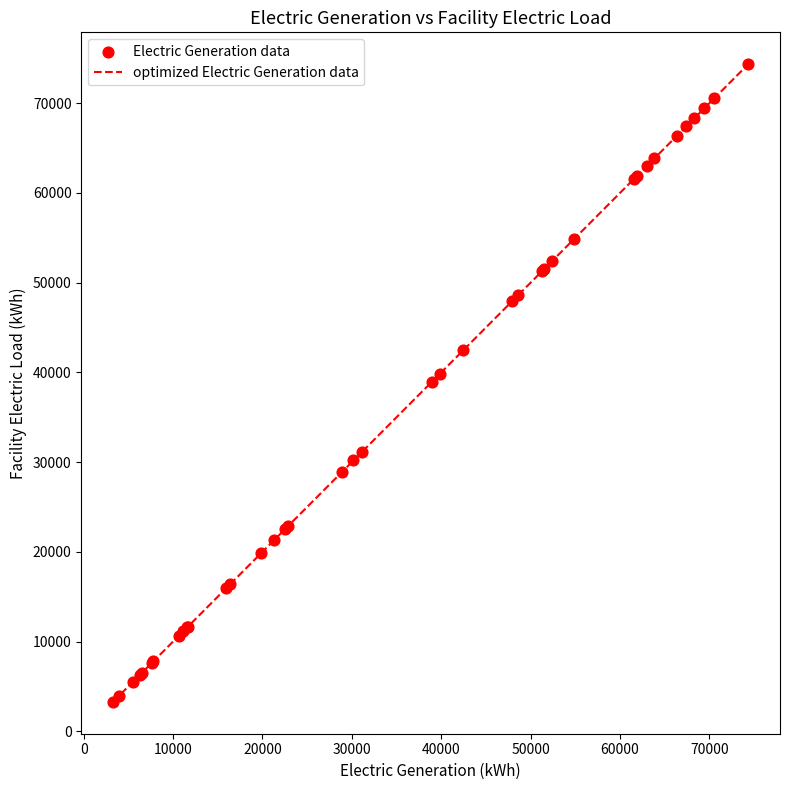

What is the difference between the maximum and minimum values?

71068.3